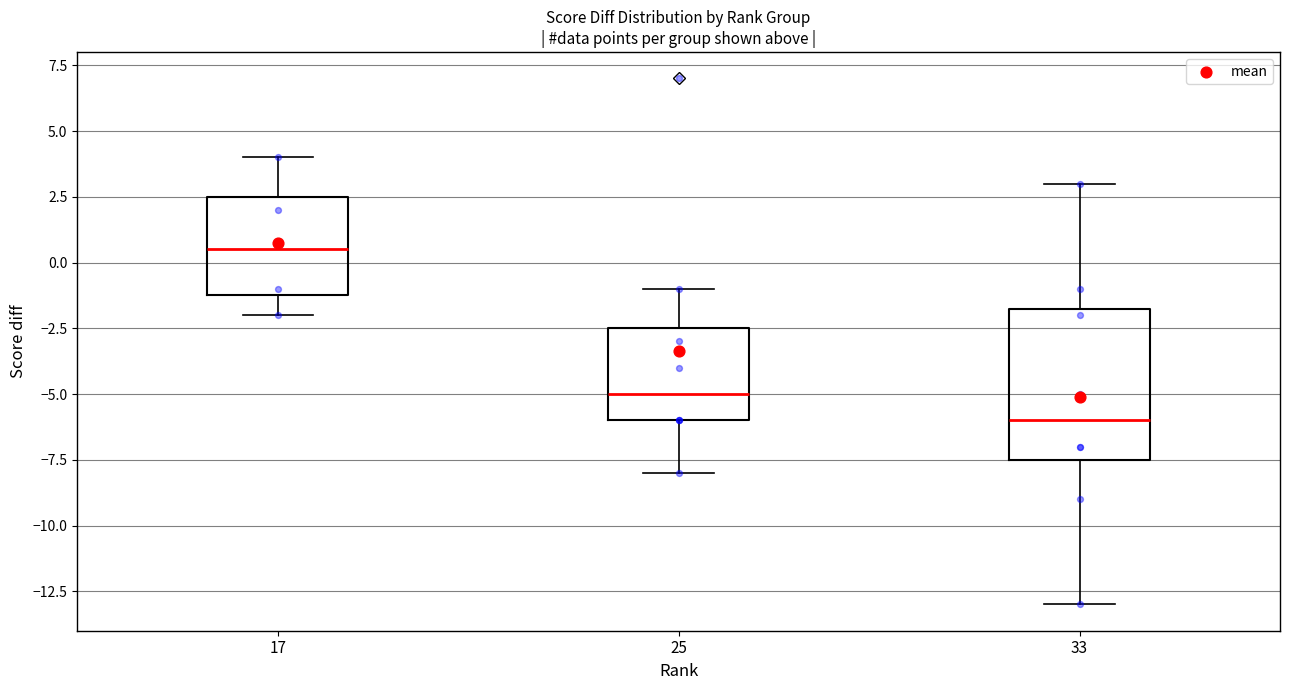

Reading left to right, transcribe this box plot: for each box, give where its median line is, the range the box spans, and where its two whiskers end, as read against the y-axis. The values are not printed on the chart, so give them approximately, as read against the axis.

17: median 0.5, box -1.0 to 2.5, whiskers -2.0 to 4.0
25: median -5.0, box -6.0 to -2.5, whiskers -8.0 to -1.0
33: median -6.0, box -7.5 to -1.5, whiskers -13.0 to 3.0